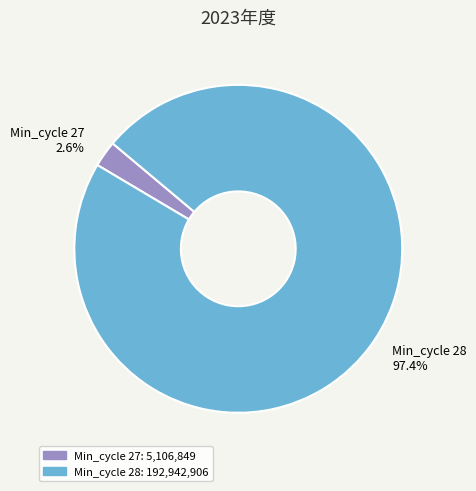

Which slice represents more than half of the pie?

Min_cycle 28